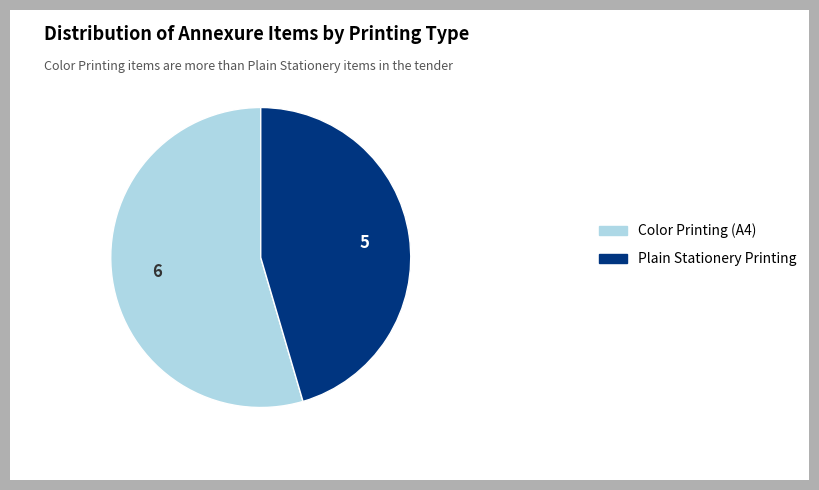

Approximately how many times larger is the value at Color Printing (A4) compared to Plain Stationery Printing?

1.2